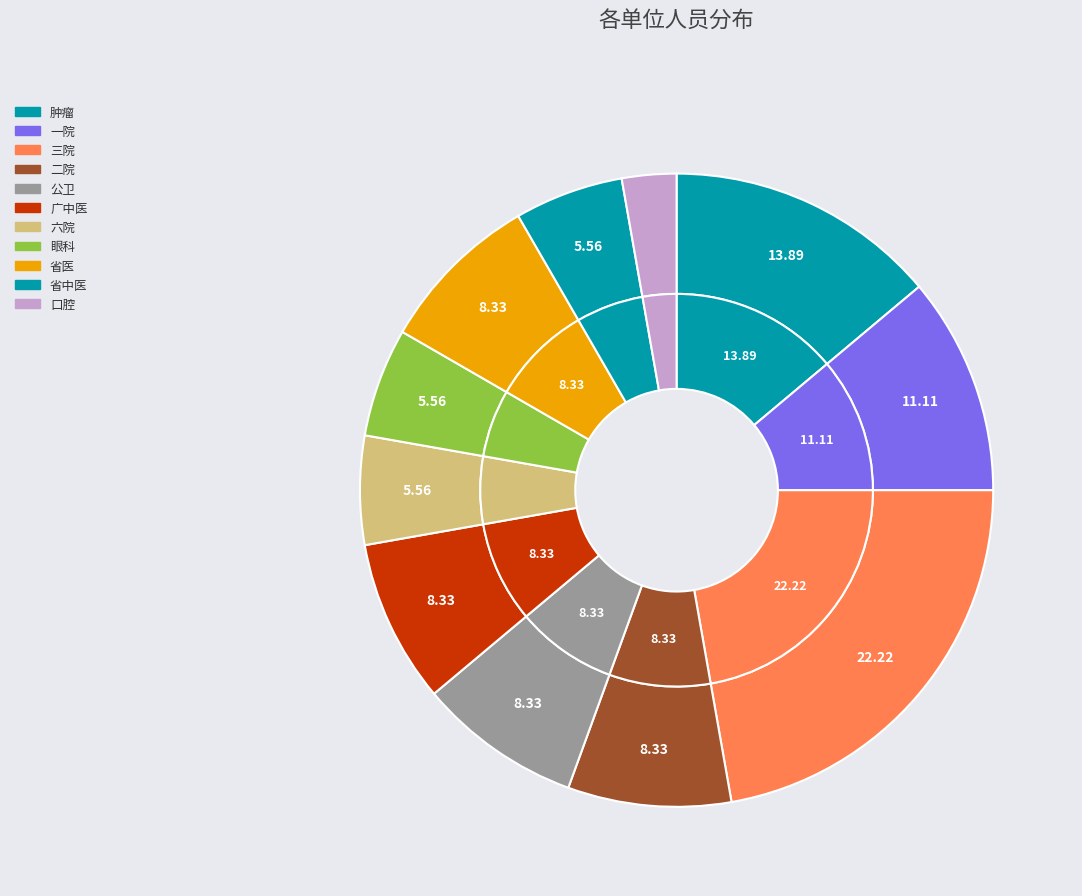

To the nearest percent, what portion does 六院 represent?

6%